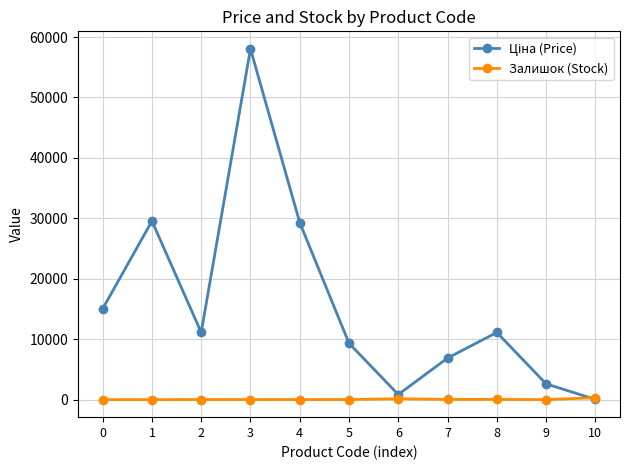

What is the spread (max minus min) of values at 1?

29548.9